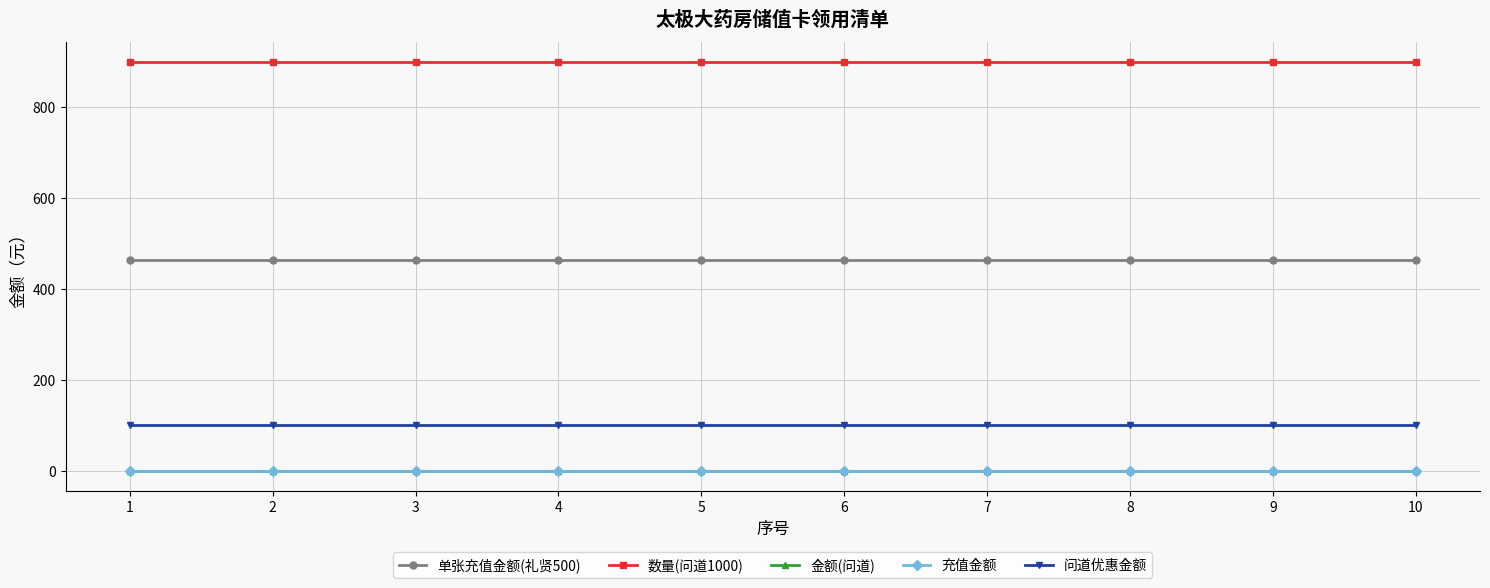

Is this an area chart (filled region under the line)?

No